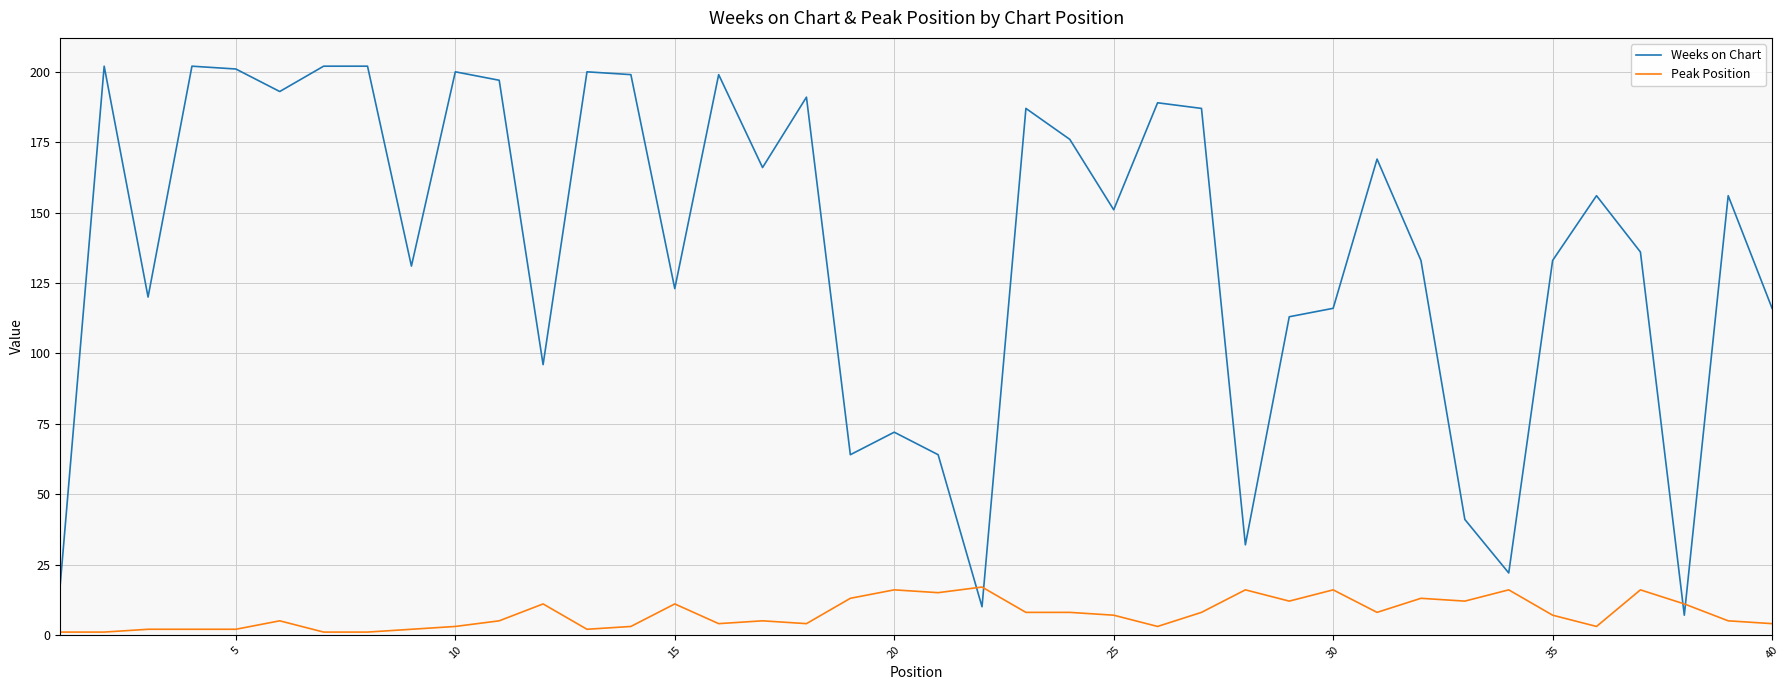

Which series ends up on top after the final intersection of Peak Position and Weeks on Chart?

Weeks on Chart